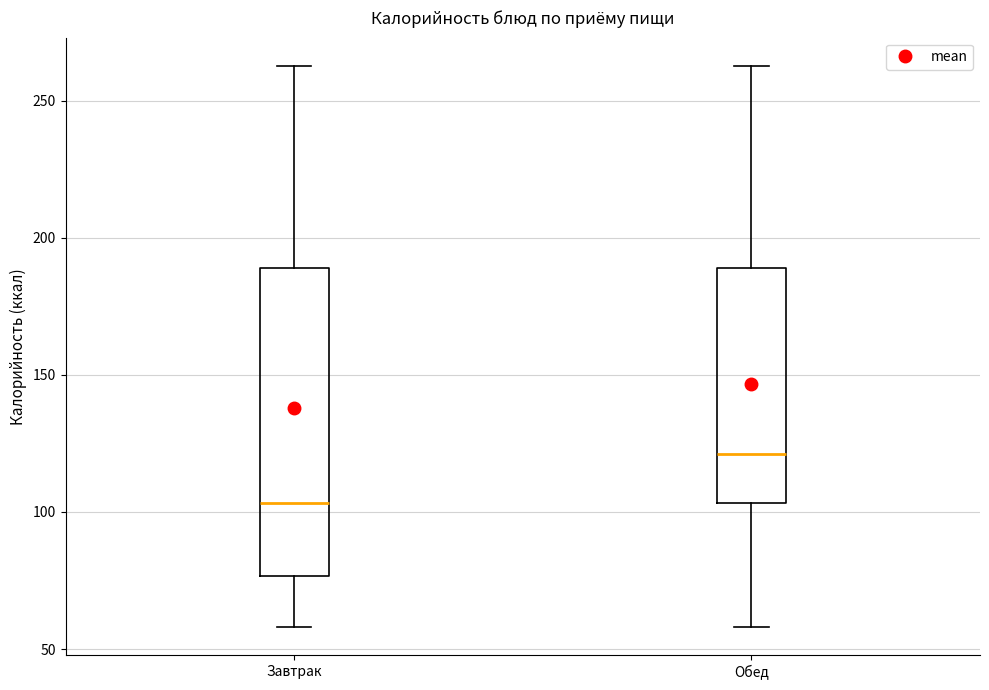

Which box's median line is the highest?

Обед